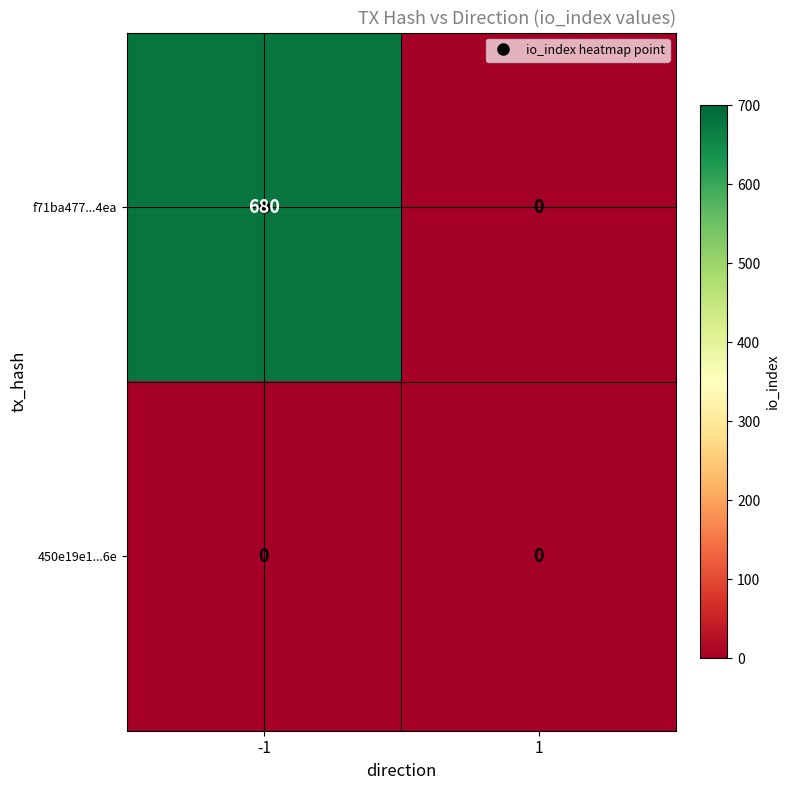

Which series has the largest total across all categories?

f71ba477...4ea